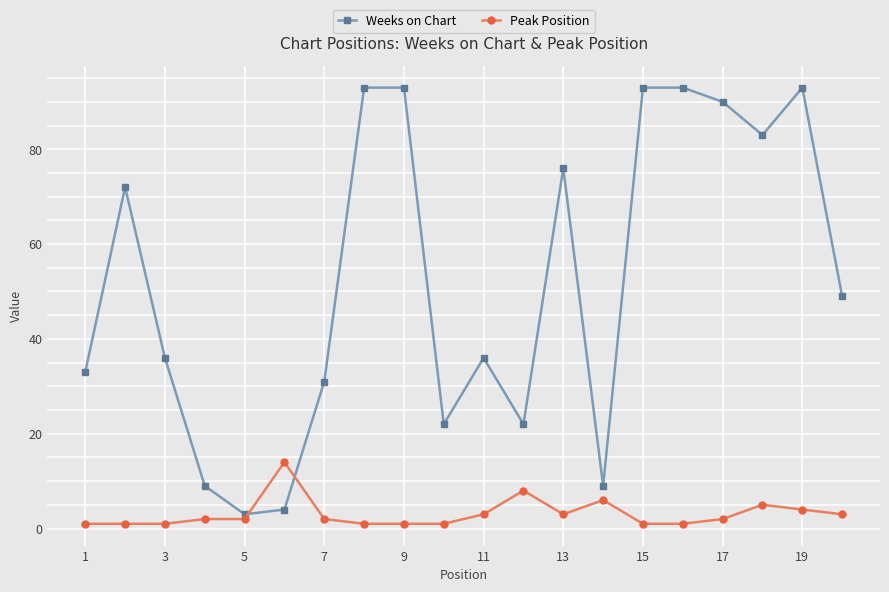

What is the highest value of the Weeks on Chart series?

93